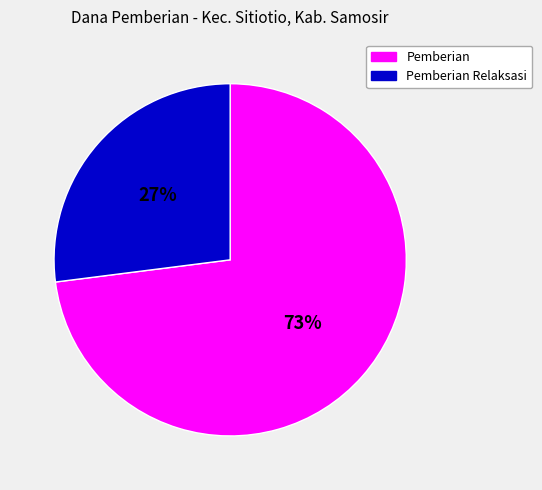

True or false: Pemberian accounts for 73% of the total.

True